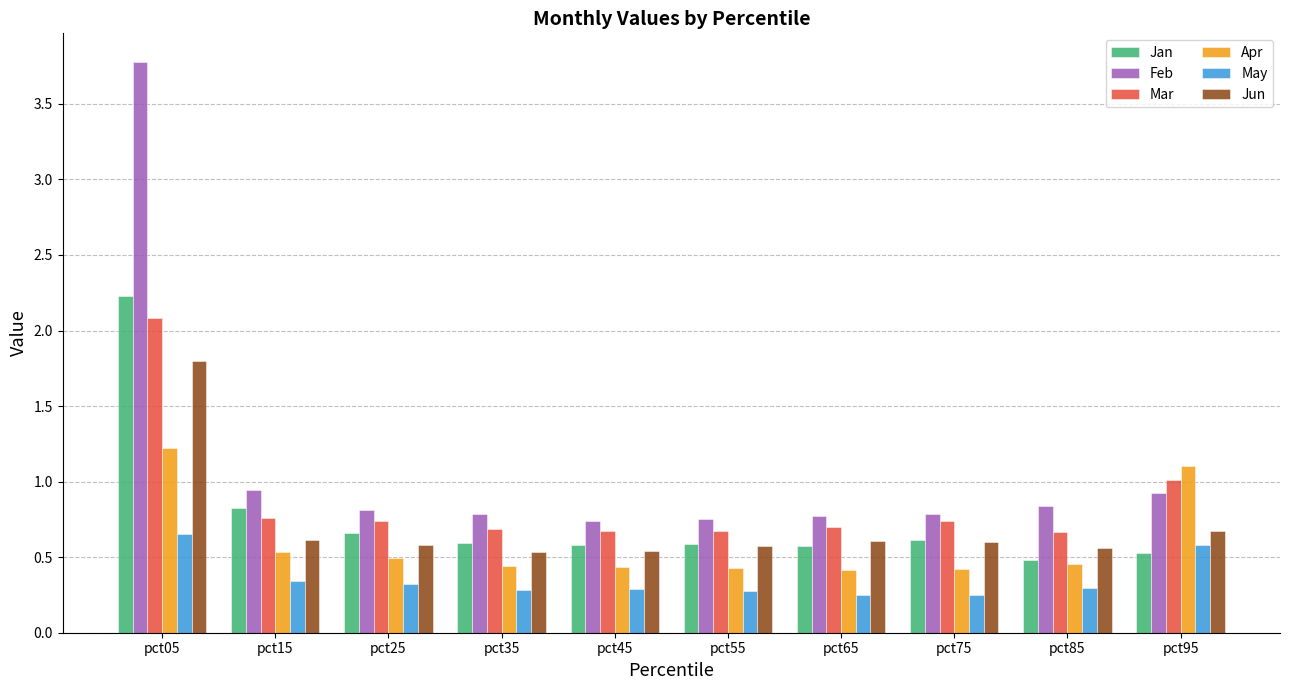

Which series has the widest spread of values?

Feb